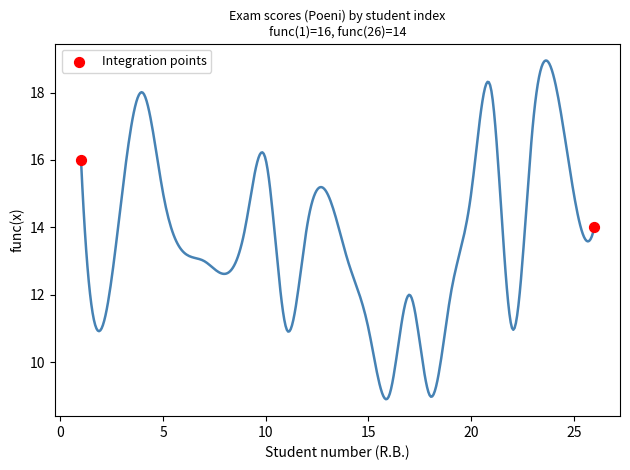

What is the average Y value?

15